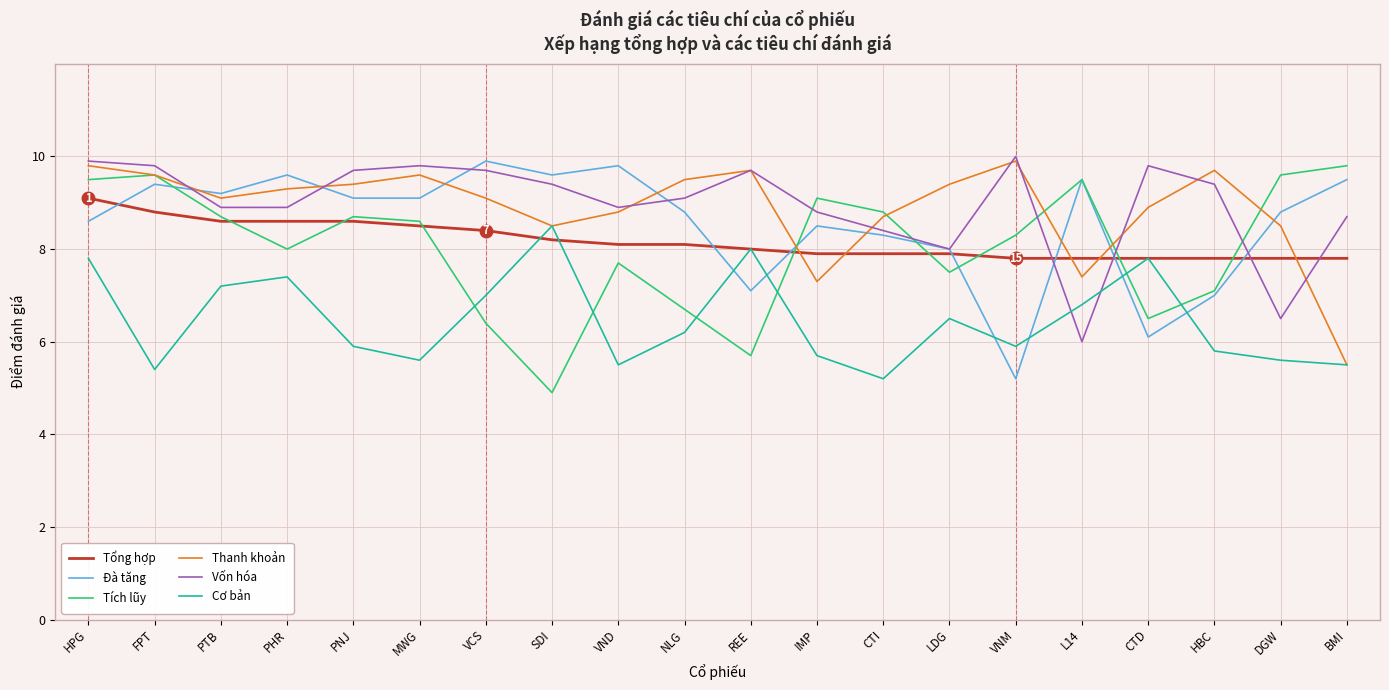

Reading left to right, transcribe all the data shown in this chart.

Tổng hợp: HPG=9.1	FPT=8.8	PTB=8.6	PHR=8.6	PNJ=8.6	MWG=8.5	VCS=8.4	SDI=8.2	VND=8.1	NLG=8.1	REE=8.0	IMP=7.9	CTI=7.9	LDG=7.9	VNM=7.8	L14=7.8	CTD=7.8	HBC=7.8	DGW=7.8	BMI=7.8
Đà tăng: HPG=8.6	FPT=9.4	PTB=9.2	PHR=9.6	PNJ=9.1	MWG=9.1	VCS=9.9	SDI=9.6	VND=9.8	NLG=8.8	REE=7.1	IMP=8.5	CTI=8.3	LDG=8.0	VNM=5.2	L14=9.5	CTD=6.1	HBC=7.0	DGW=8.8	BMI=9.5
Tích lũy: HPG=9.5	FPT=9.6	PTB=8.7	PHR=8.0	PNJ=8.7	MWG=8.6	VCS=6.4	SDI=4.9	VND=7.7	NLG=6.7	REE=5.7	IMP=9.1	CTI=8.8	LDG=7.5	VNM=8.3	L14=9.5	CTD=6.5	HBC=7.1	DGW=9.6	BMI=9.8
Thanh khoản: HPG=9.8	FPT=9.6	PTB=9.1	PHR=9.3	PNJ=9.4	MWG=9.6	VCS=9.1	SDI=8.5	VND=8.8	NLG=9.5	REE=9.7	IMP=7.3	CTI=8.7	LDG=9.4	VNM=9.9	L14=7.4	CTD=8.9	HBC=9.7	DGW=8.5	BMI=5.5
Vốn hóa: HPG=9.9	FPT=9.8	PTB=8.9	PHR=8.9	PNJ=9.7	MWG=9.8	VCS=9.7	SDI=9.4	VND=8.9	NLG=9.1	REE=9.7	IMP=8.8	CTI=8.4	LDG=8.0	VNM=10.0	L14=6.0	CTD=9.8	HBC=9.4	DGW=6.5	BMI=8.7
Cơ bản: HPG=7.8	FPT=5.4	PTB=7.2	PHR=7.4	PNJ=5.9	MWG=5.6	VCS=7.0	SDI=8.5	VND=5.5	NLG=6.2	REE=8.0	IMP=5.7	CTI=5.2	LDG=6.5	VNM=5.9	L14=6.8	CTD=7.8	HBC=5.8	DGW=5.6	BMI=5.5